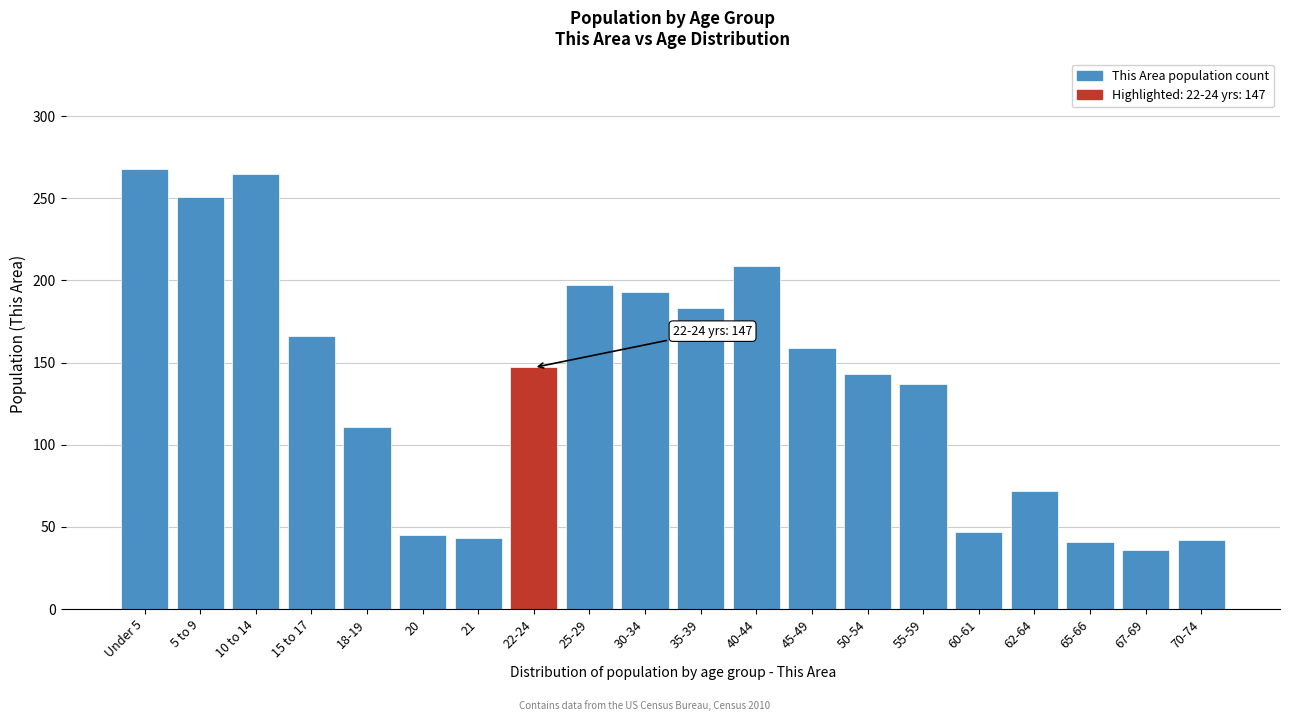

What is the smallest value displayed?

36